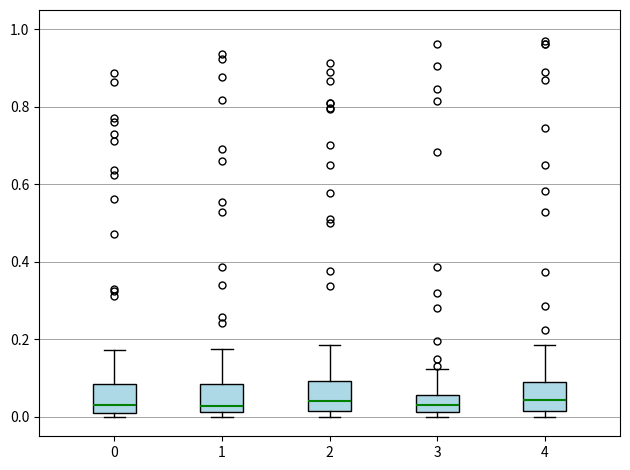

Where is the lower edge of the box at x = 4 on the y-axis? The values are not printed on the chart, so give them approximately, as read against the axis.

0.02